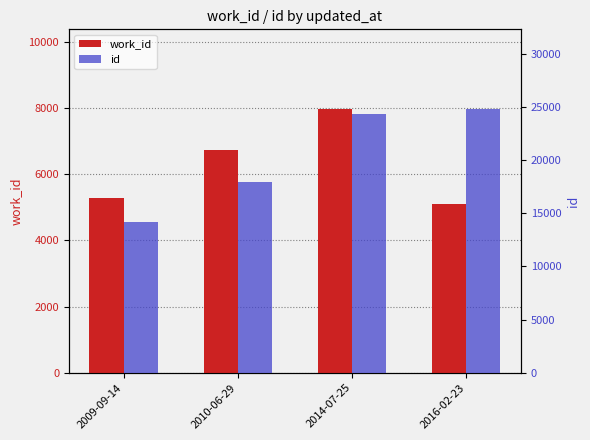

What is the sum of all id values?

81221